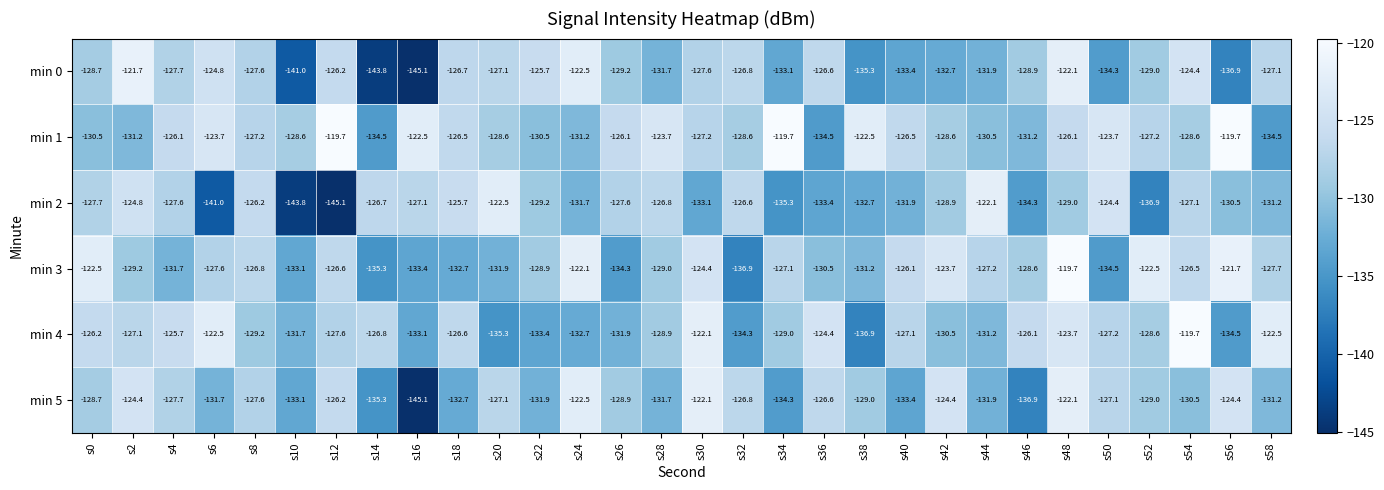

How many values in the min 0 series exceed -127?

10